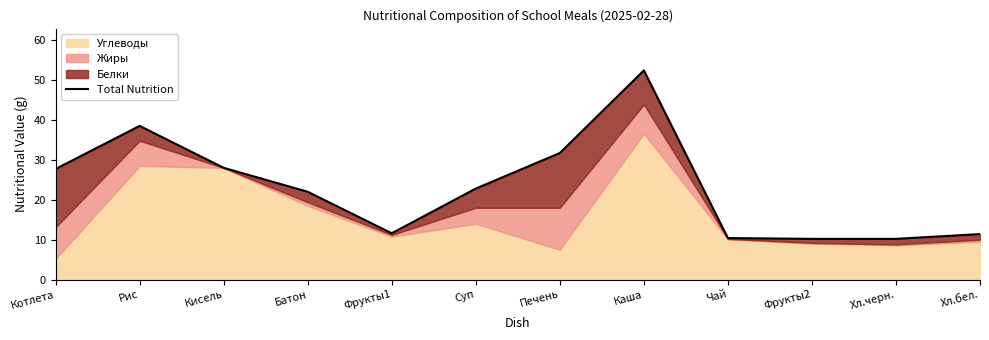

Where is the first local minimum?

Фрукты1